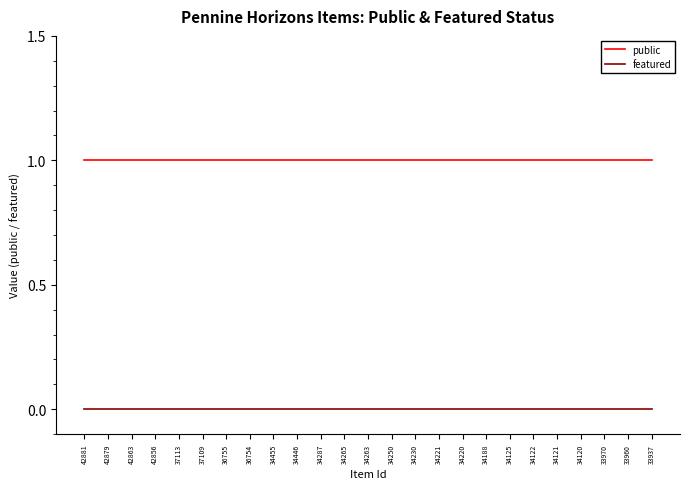

Reading left to right, transcribe all the data shown in this chart.

public: 1	1	1	1	1	1	1	1	1	1	1	1	1	1	1	1	1	1	1	1	1	1	1	1	1
featured: 0	0	0	0	0	0	0	0	0	0	0	0	0	0	0	0	0	0	0	0	0	0	0	0	0